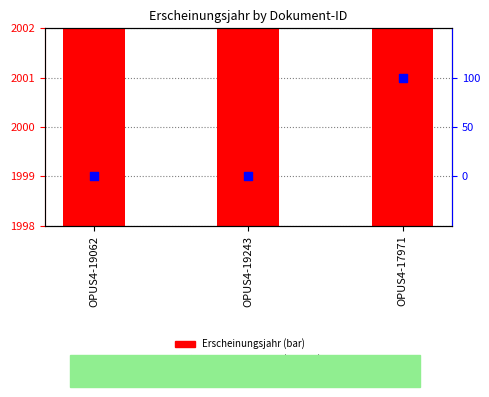

Which series has the largest total across all categories?

Erscheinungsjahr